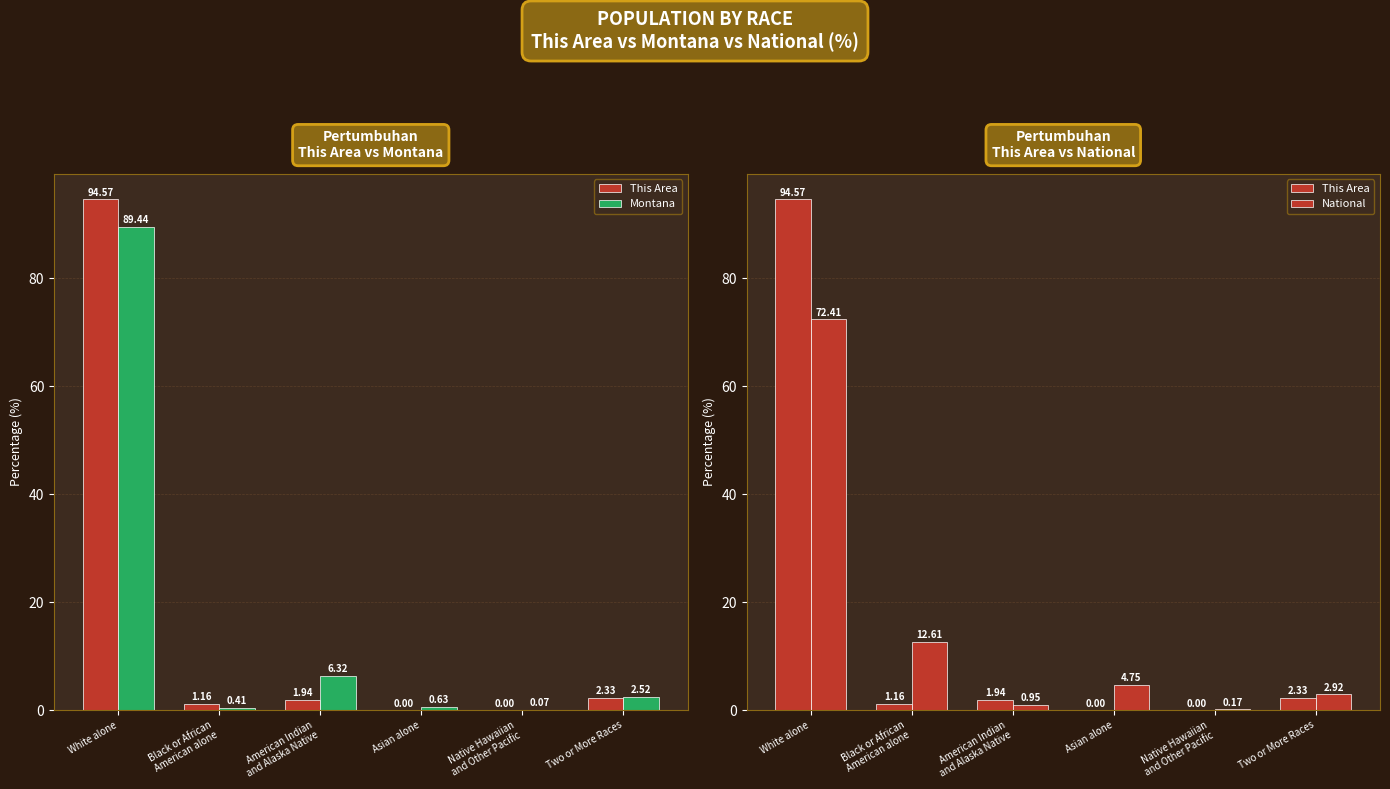

How many groups of bars are there?

6